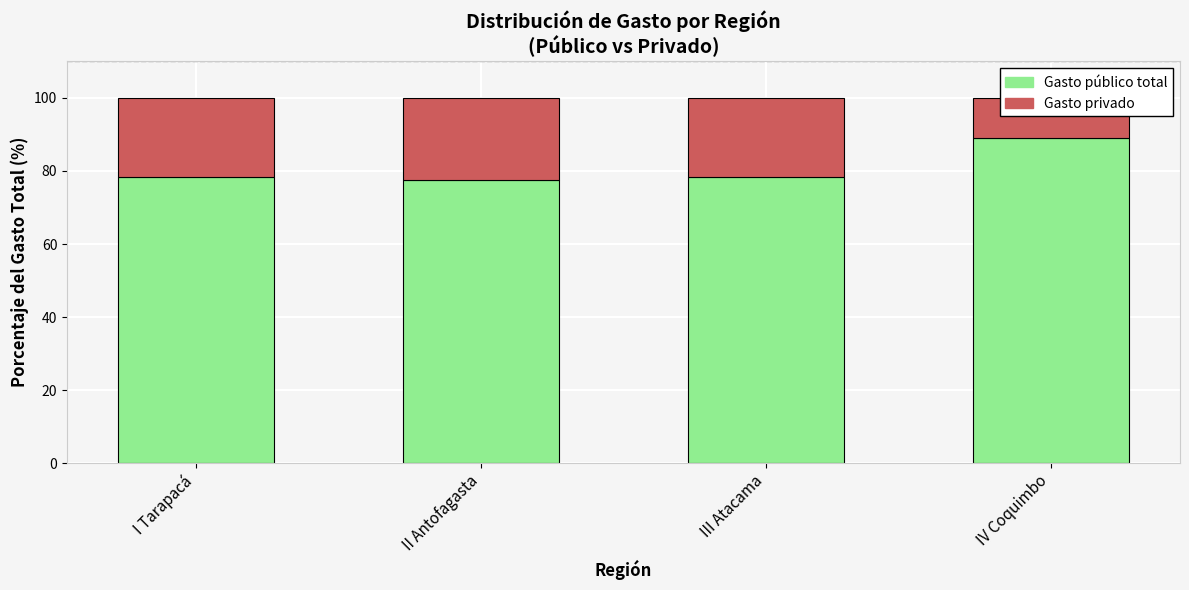

How many groups of bars are there?

4